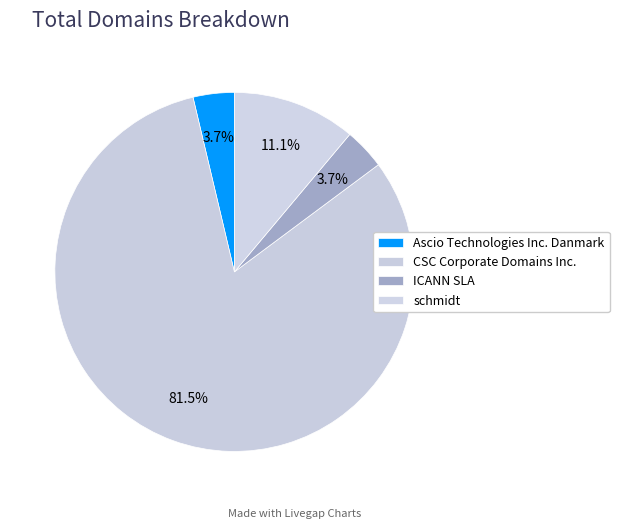

Approximately how many times larger is the value at Ascio Technologies Inc. Danmark compared to ICANN SLA?

1.0